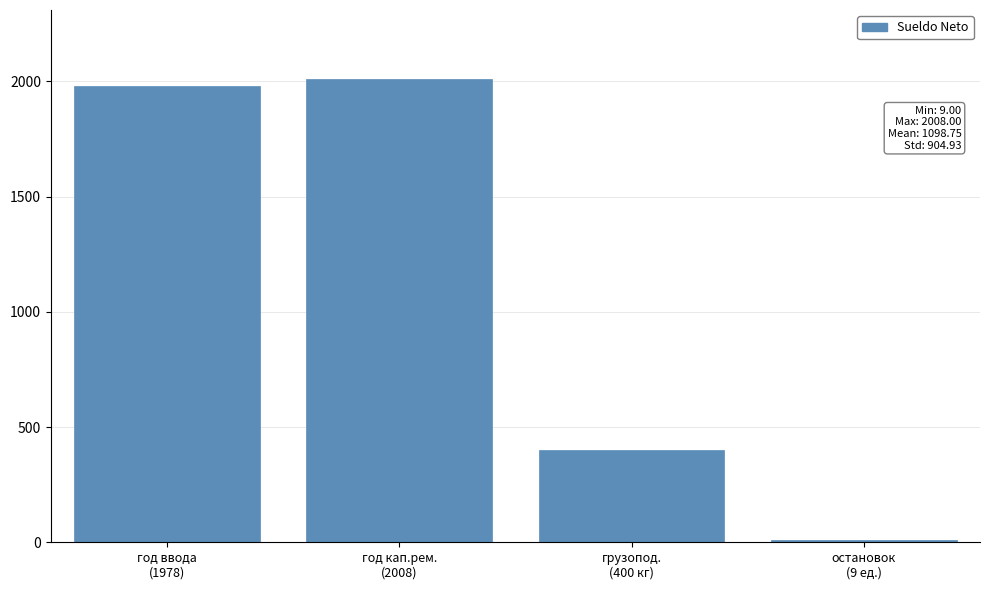

Reading left to right, extract all data points from this chart.

1978	2008	400	9